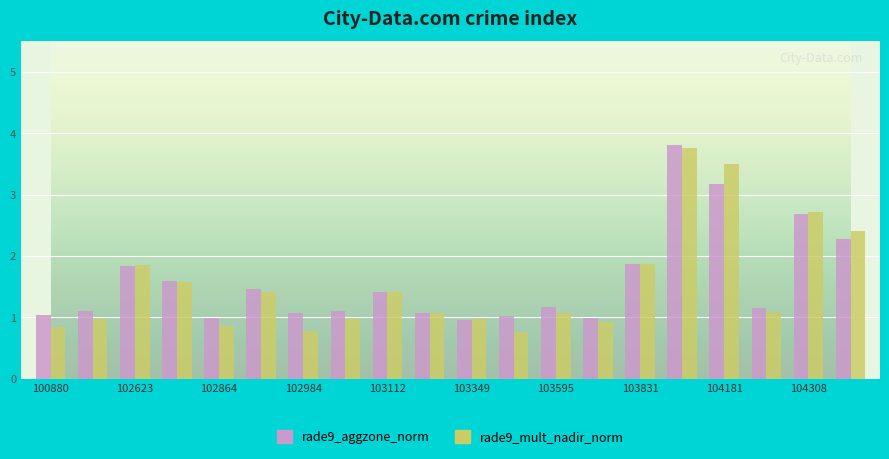

How many categories are shown in the chart?

20